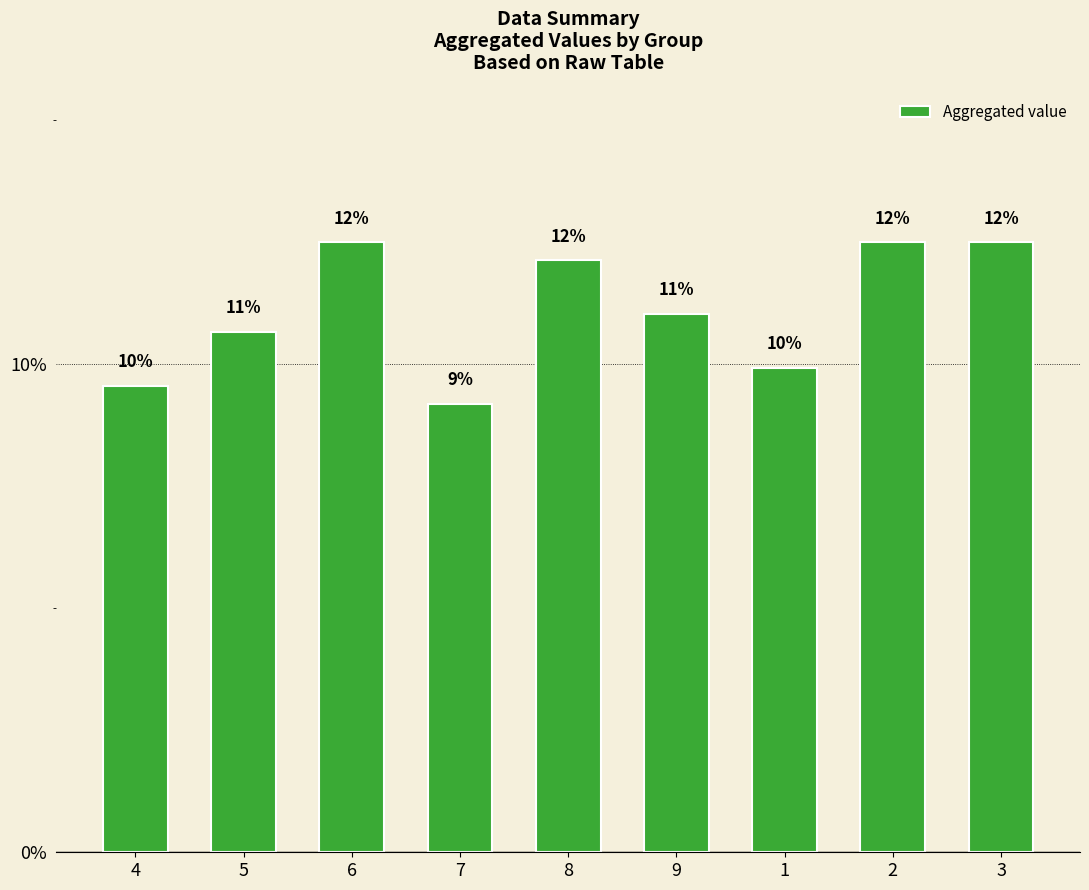

Does the chart contain any negative values?

No